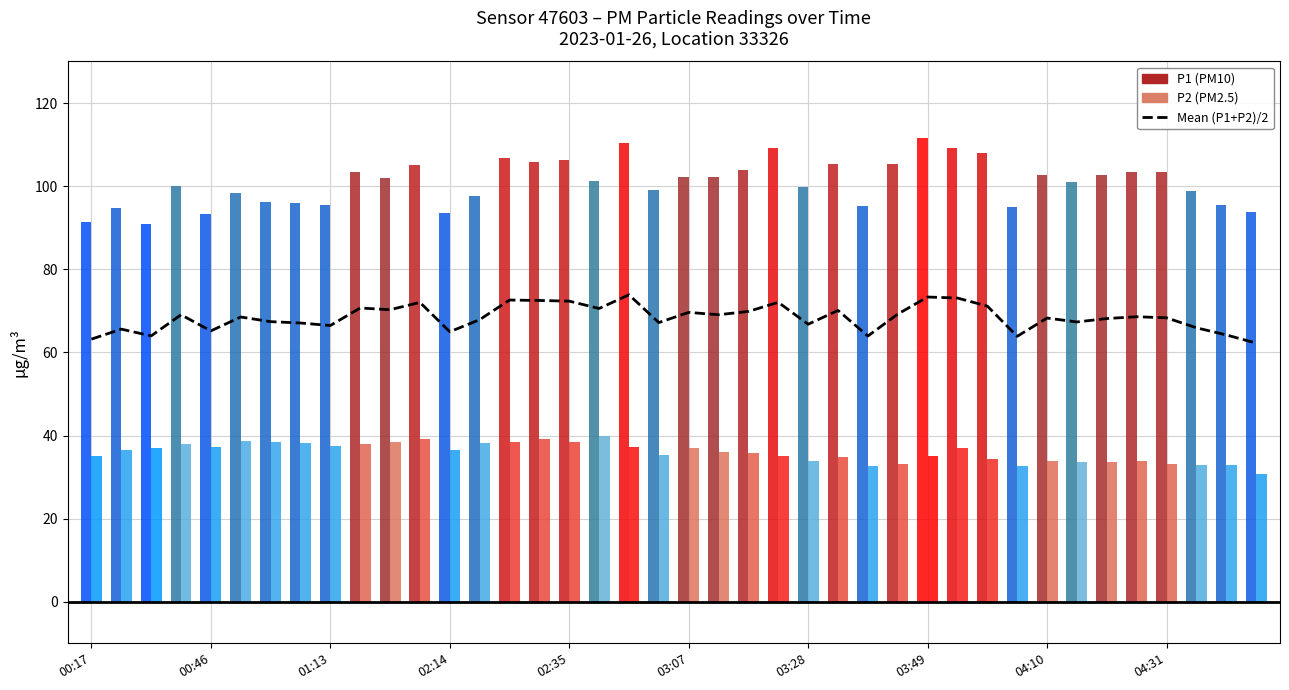

Reading left to right, transcribe all the data shown in this chart.

63.2	65.6	64.0	69.0	65.2	68.5	67.4	67.1	66.5	70.7	70.3	72.0	65.0	67.9	72.6	72.5	72.3	70.6	73.9	67.2	69.6	69.1	69.9	72.0	66.8	70.1	63.9	69.2	73.3	73.1	71.1	63.9	68.3	67.3	68.1	68.6	68.3	65.9	64.2	62.2